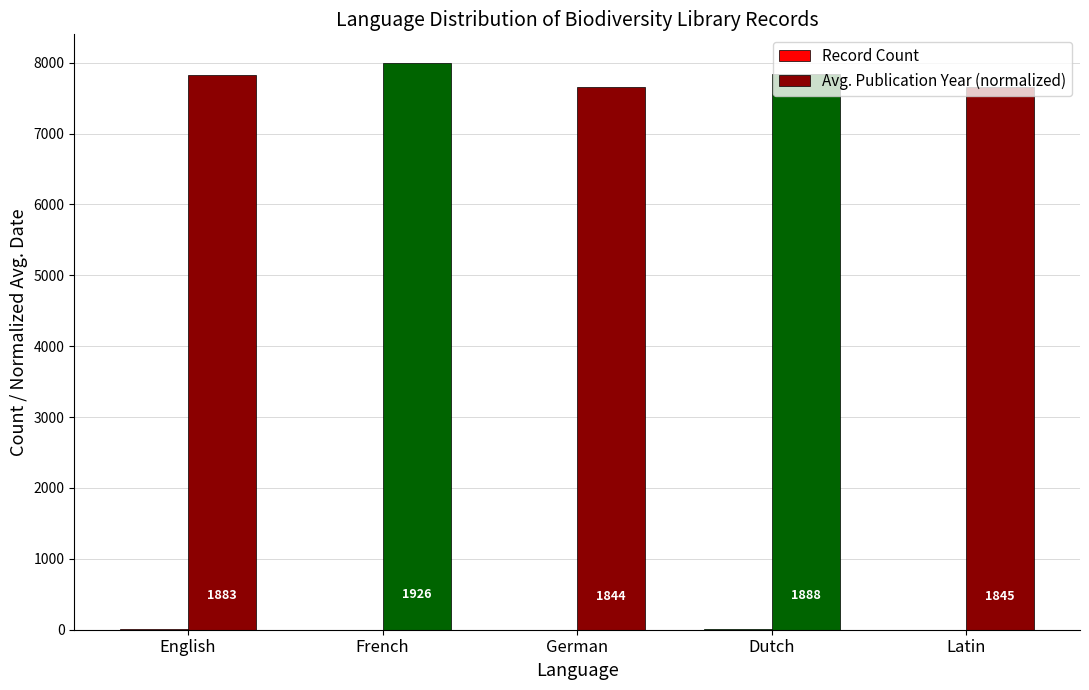

What is the maximum value for Avg. Publication Year (normalized)?

8000.0